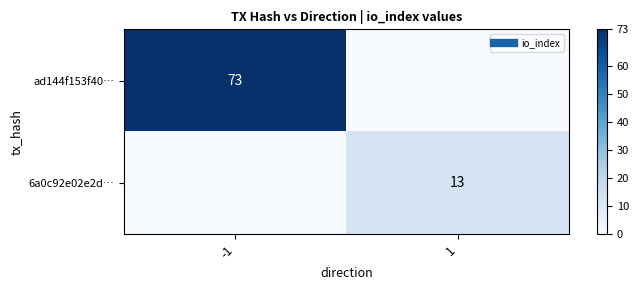

At which category is the sum across all series the highest?

-1